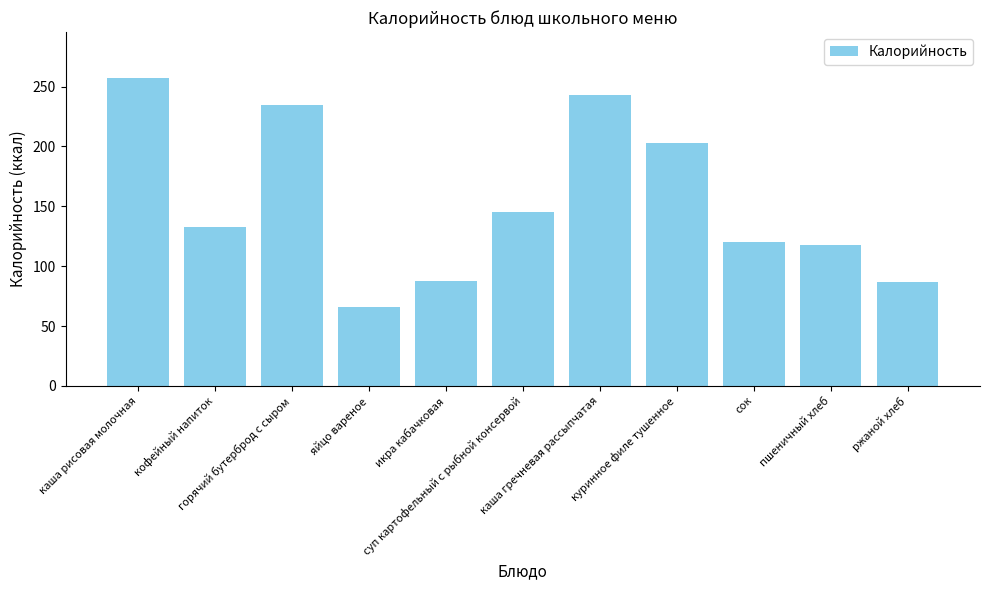

What is the greatest value displayed?

257.0